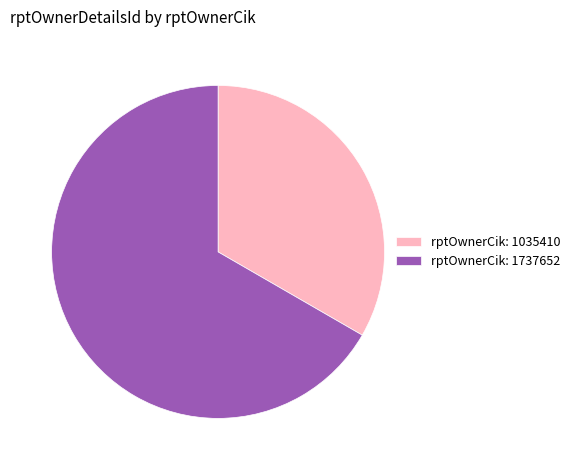

Which slice is the largest?

rptOwnerCik: 1737652